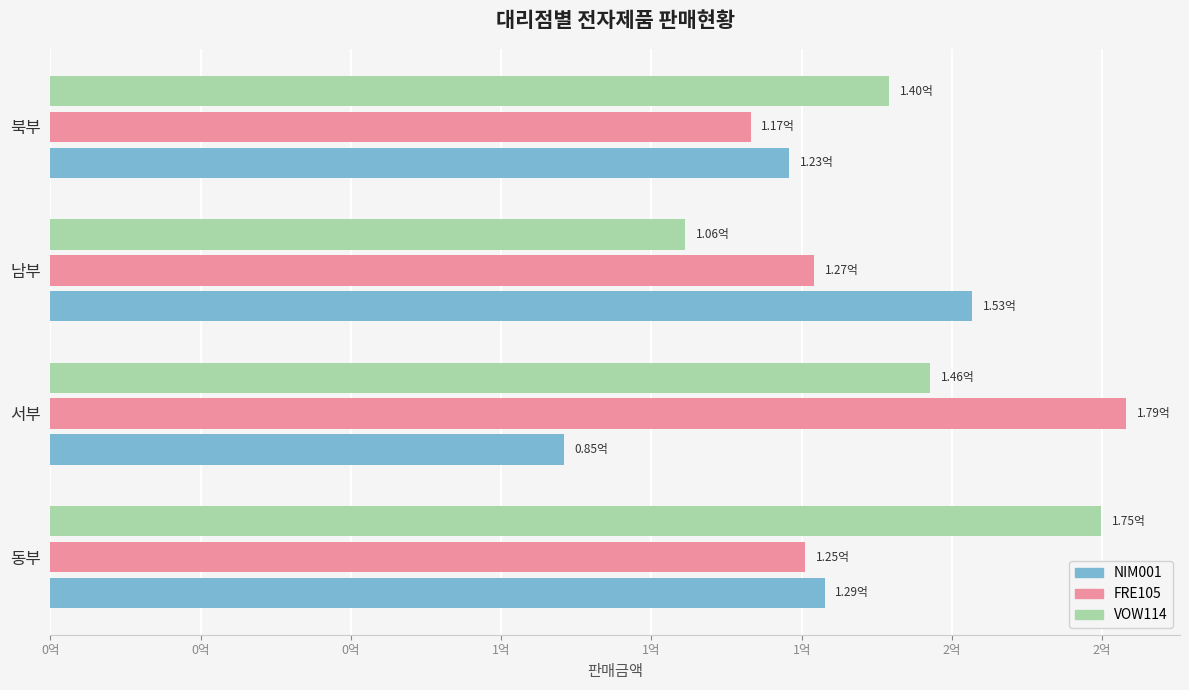

What are all the series names shown in the legend?

NIM001, FRE105, VOW114